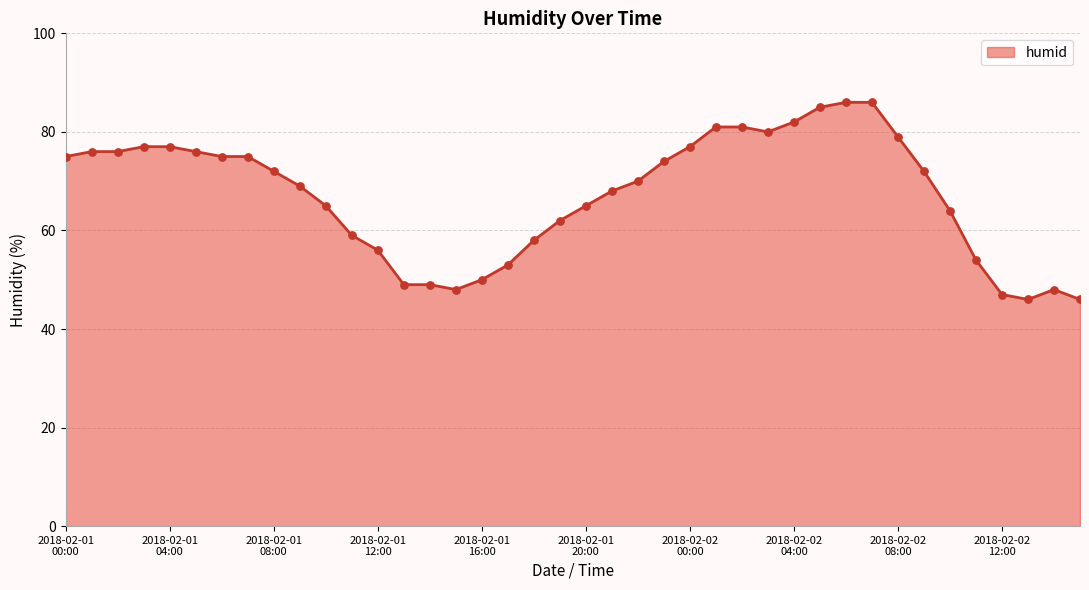

What is the minimum value shown in the chart?

46